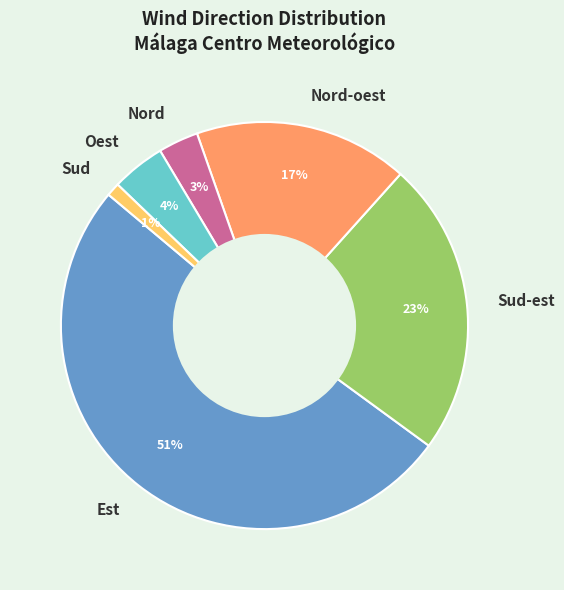

Combined, do Sud-est and Nord account for over 50%?

No